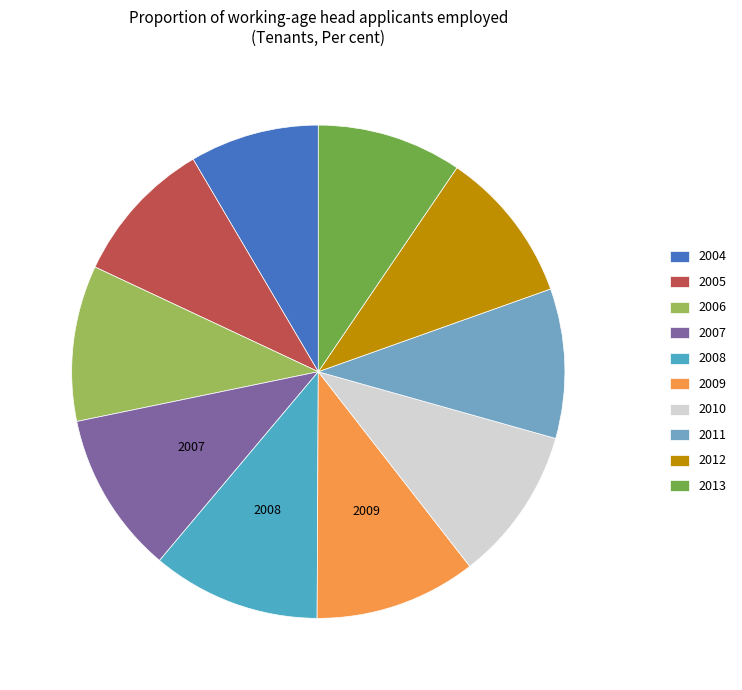

What is the change in value from 2004 to 2005?

+2.2